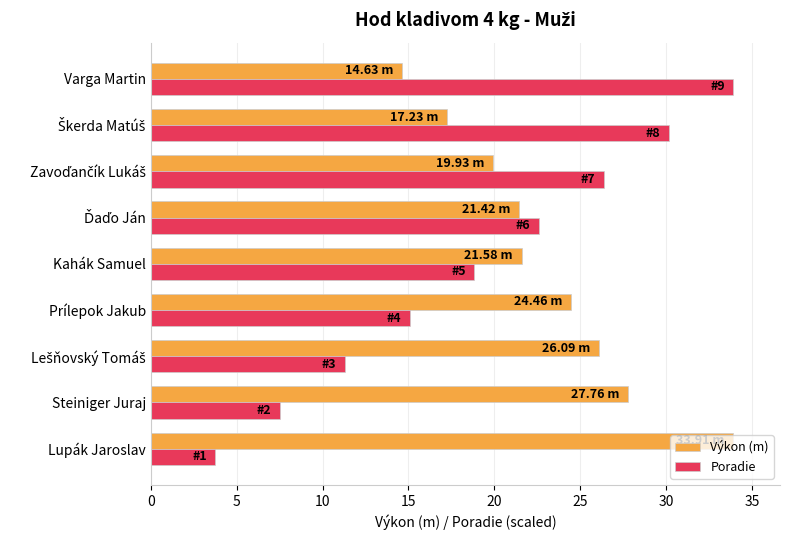

What is the highest value of the Poradie series?

33.9